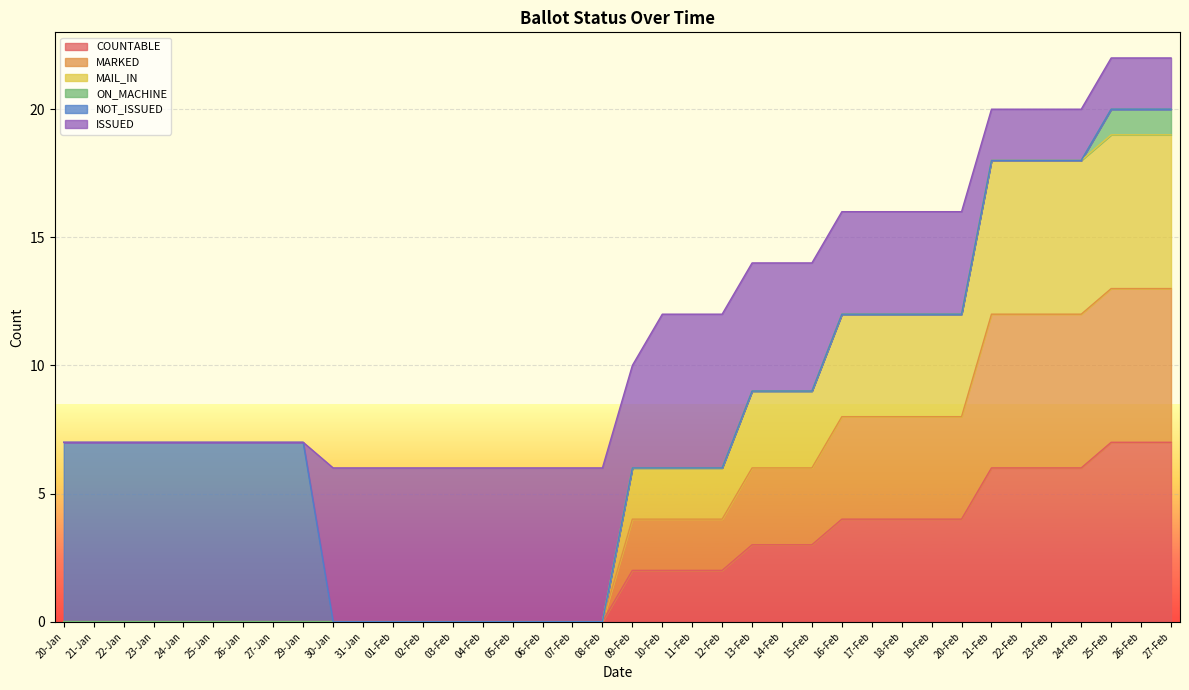

At which label does COUNTABLE reach its minimum?

20-Jan